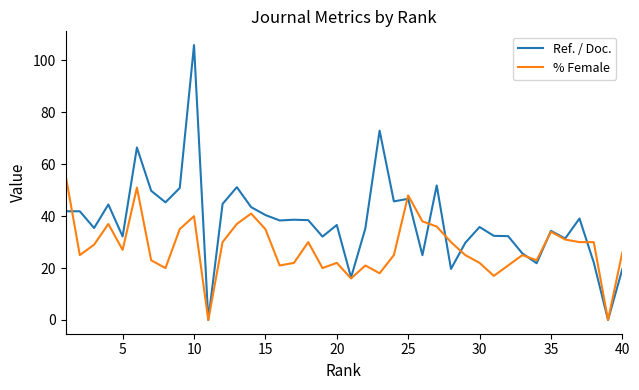

Rank the series by their maximum value, from highest to lowest.

Ref. / Doc., % Female